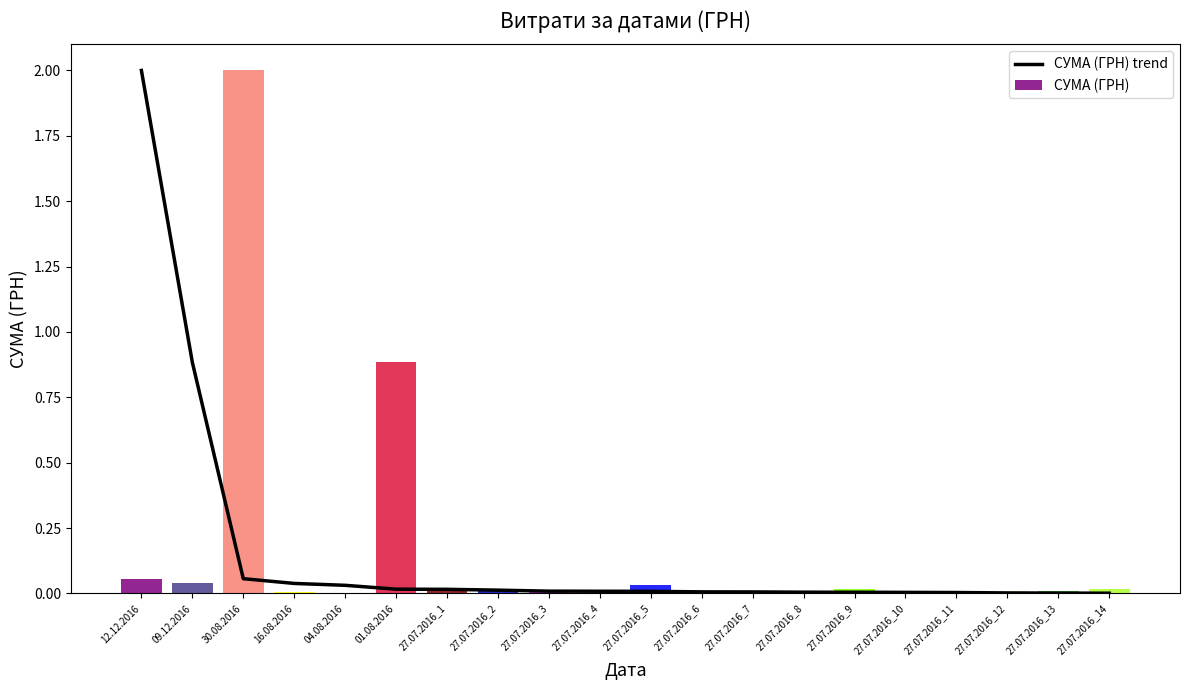

How many bars are there in total?

20